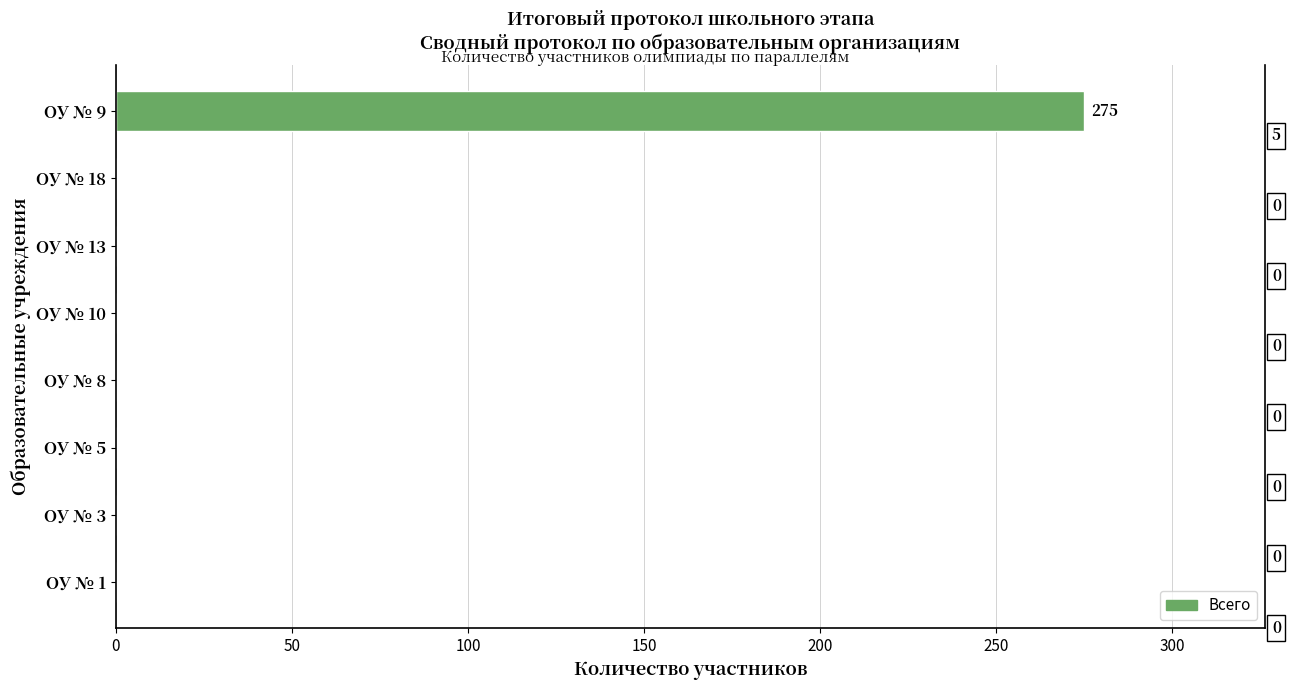

What is the value of the 8th bar from the left?

275